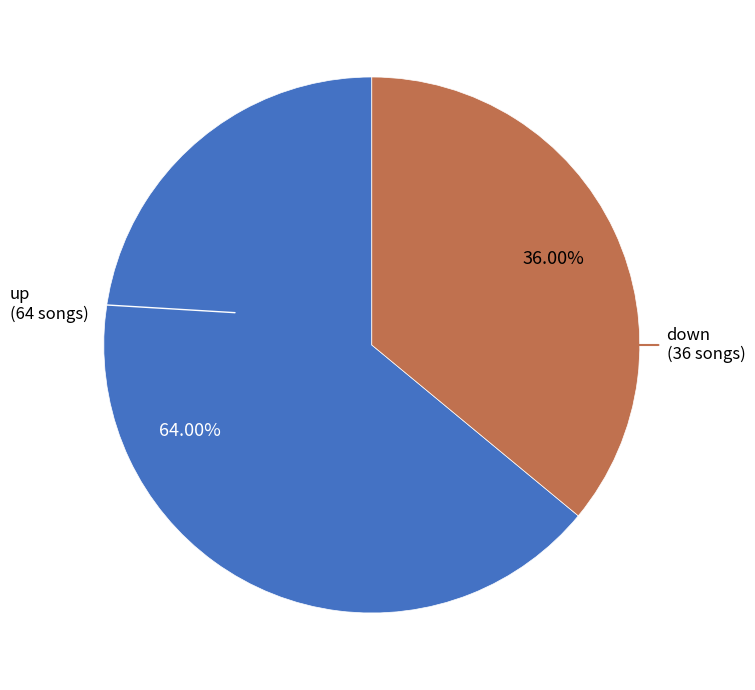

Count the number of slices in the pie.

2